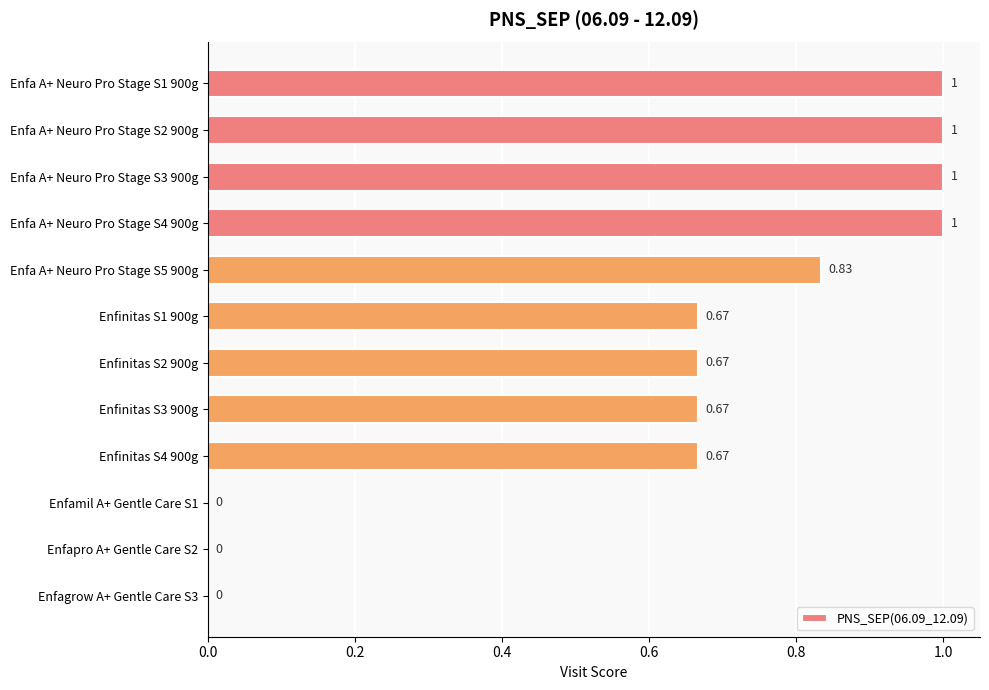

What is the change in value from Enfa A+ Neuro Pro Stage S4 900g to Enfapro A+ Gentle Care S2?

-1.0